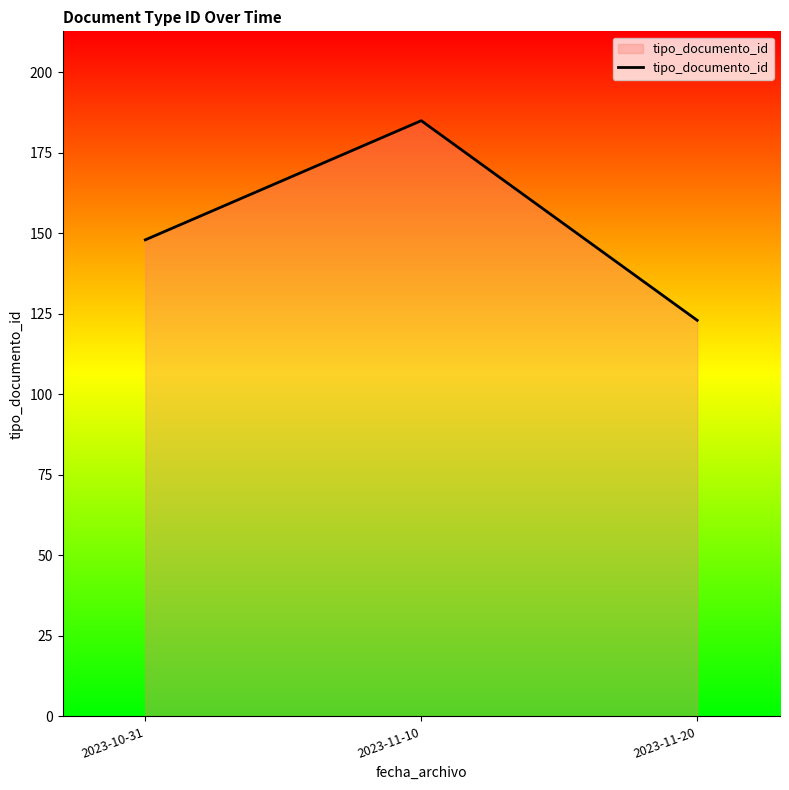

How many values are below 148?

1